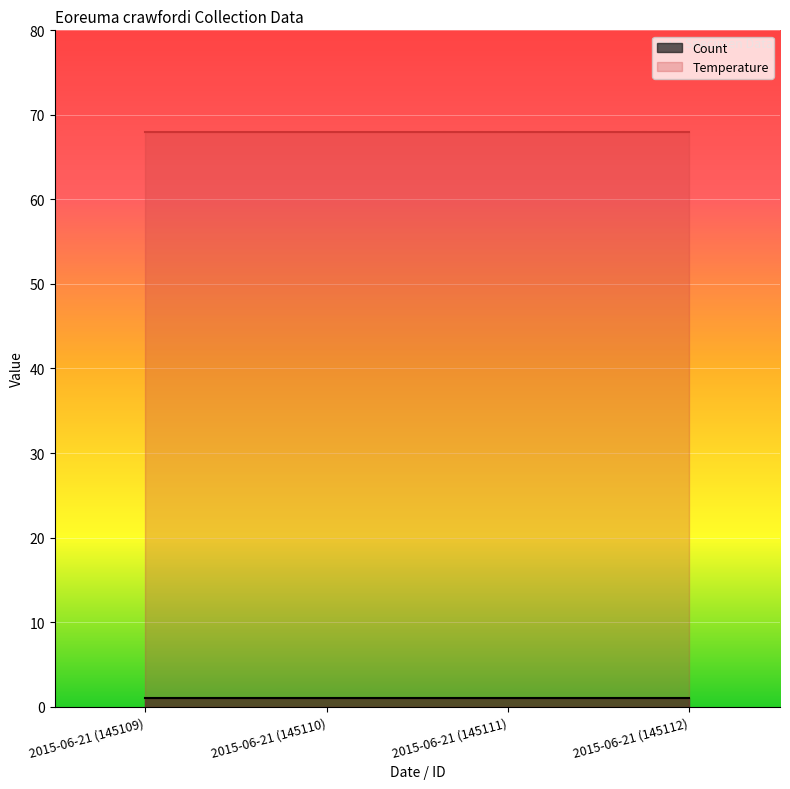

At which label does Count reach its peak?

2015-06-21 (145109)